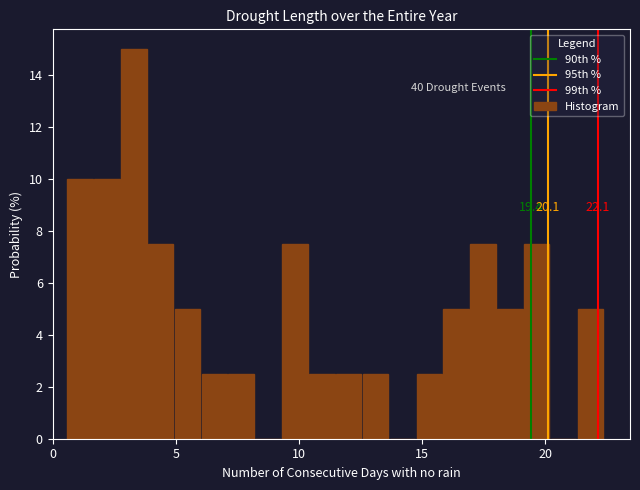

Around what value on the x-axis is the tallest bar? Give the approximate position of its centre, as read against the axis.

3.5